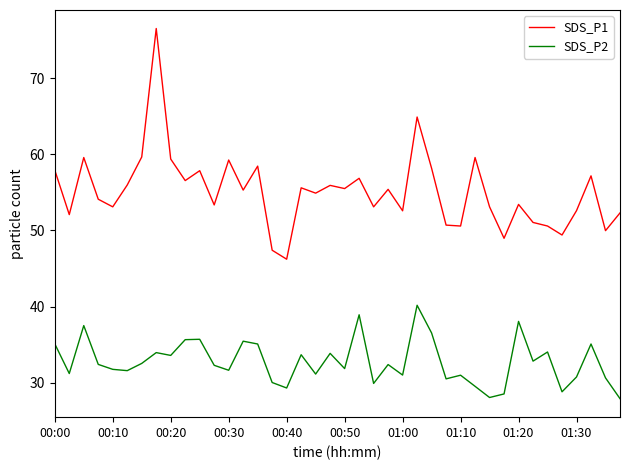

Which series has the widest spread of values?

SDS_P1